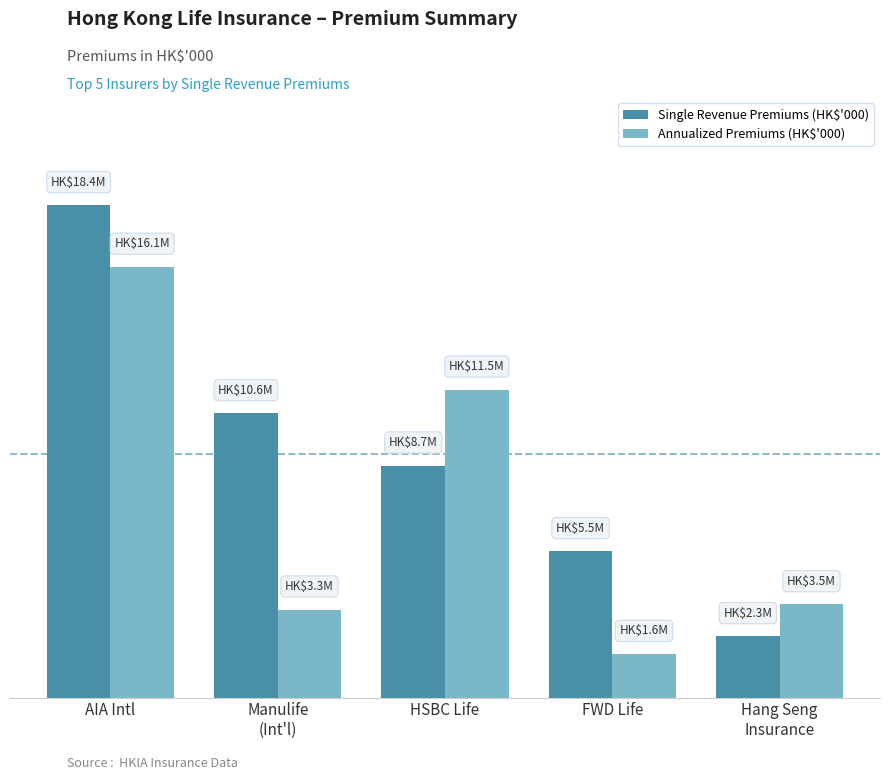

Reading left to right, list all the values displayed in this chart.

Single Revenue Premiums (HK$'000): 18412701	10627858	8675047	5473558	2291094
Annualized Premiums (HK$'000): 16109034	3288472	11514217	1626686	3487323